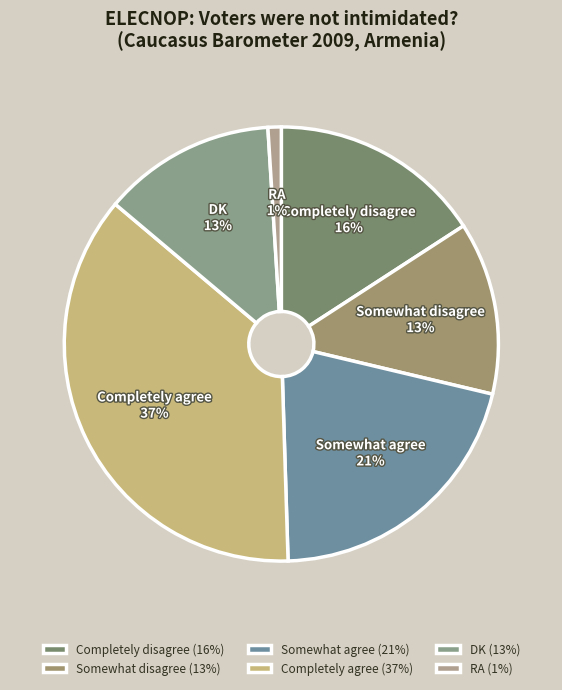

What is the largest slice in the pie chart?

Completely agree